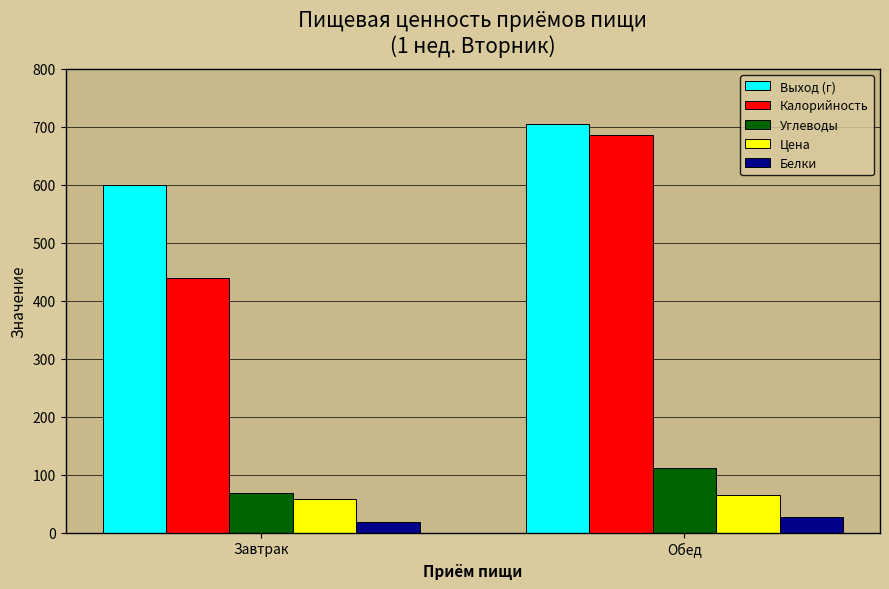

What is the difference between the Калорийность values at Обед and Завтрак?

247.0